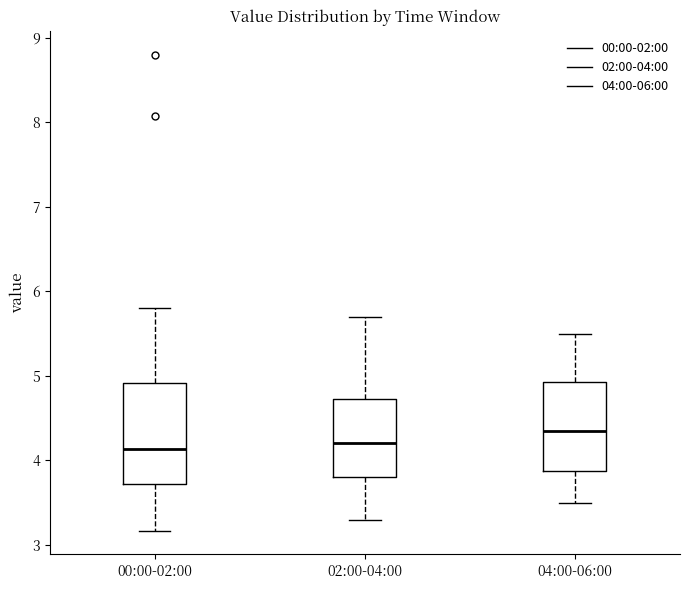

Which box is the tallest, from its lower edge to its upper edge?

00:00-02:00